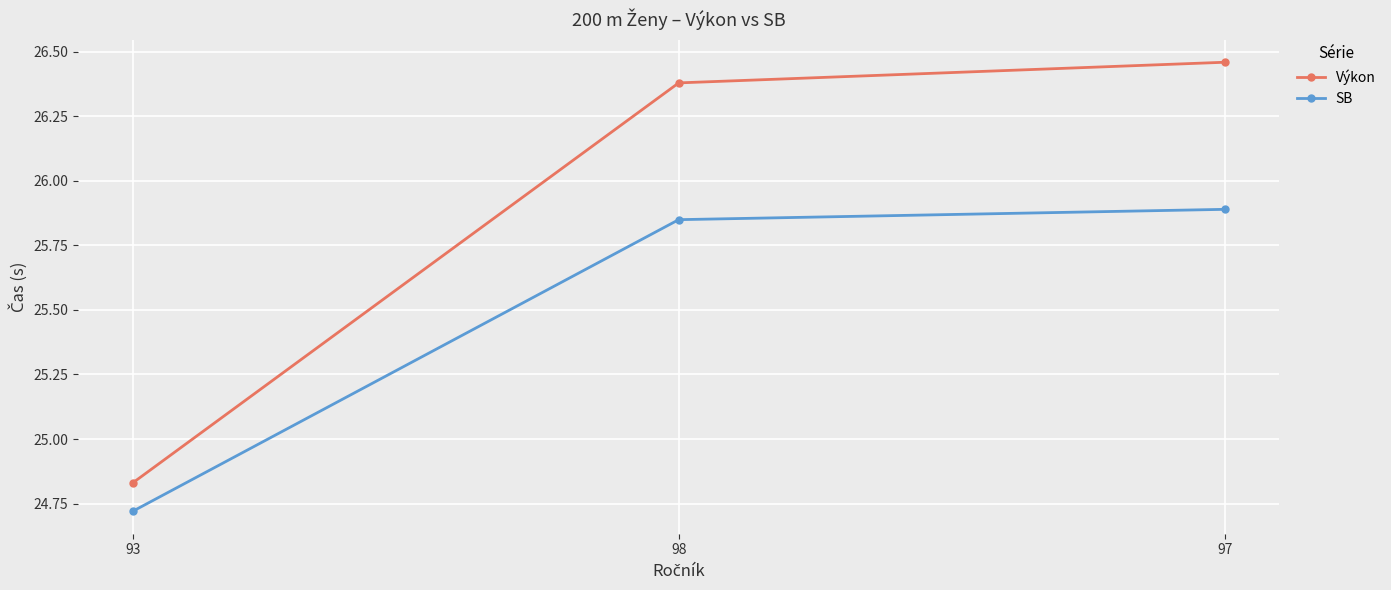

What position from the left is 98?

2